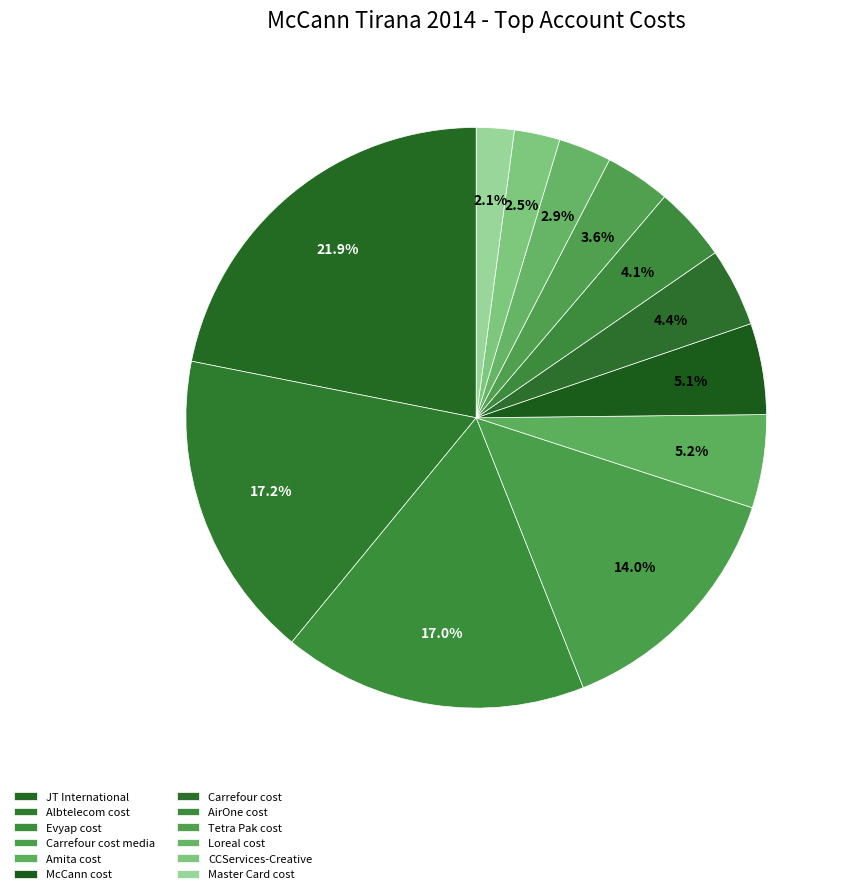

Count the number of slices in the pie.

12